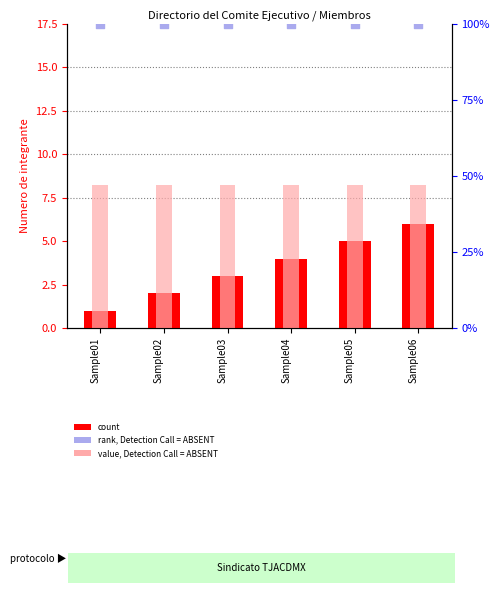

What is the total value across all series at Sample02?

110.2